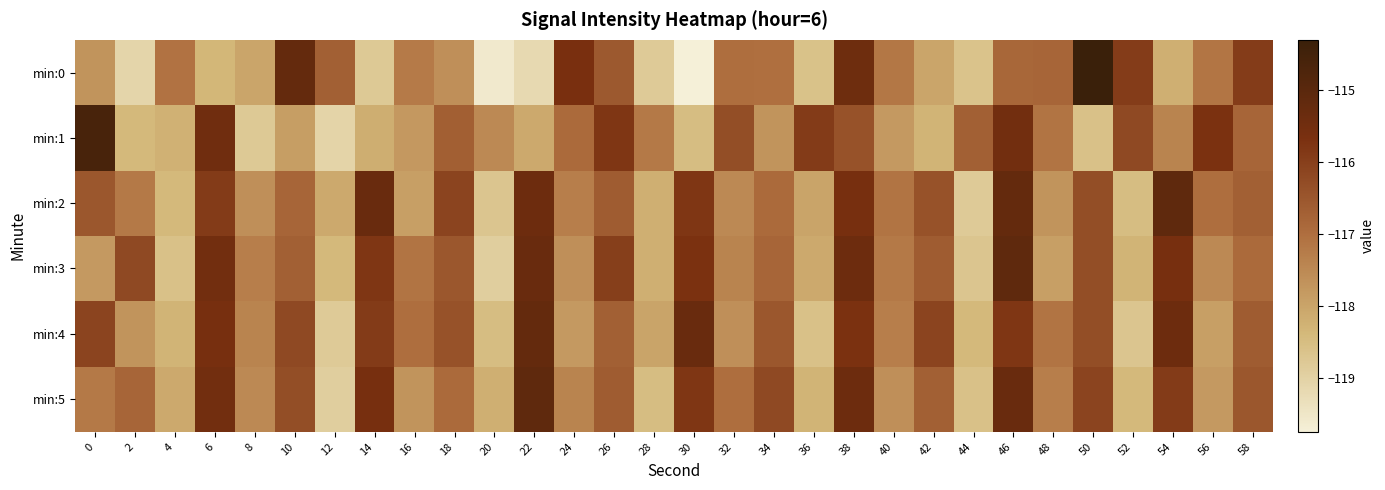

Which series has the widest spread of values?

min:0